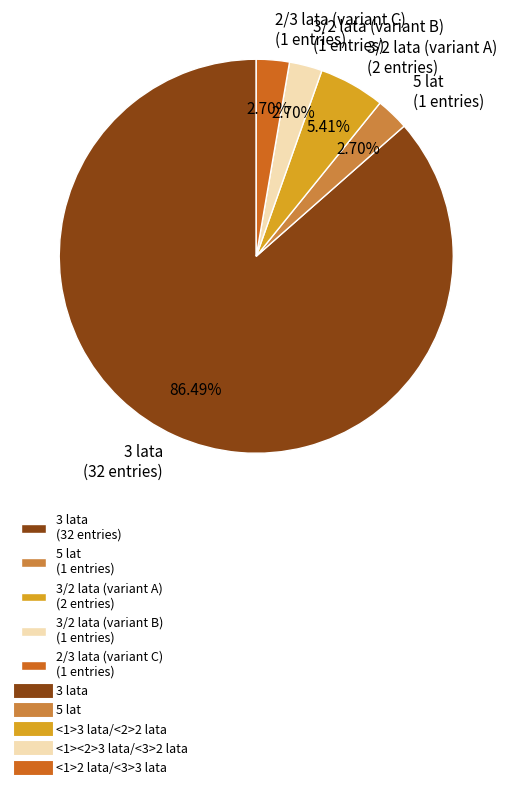

Between 3 lata (32 entries) and 2/3 lata (variant C) (1 entries), which is larger?

3 lata (32 entries)